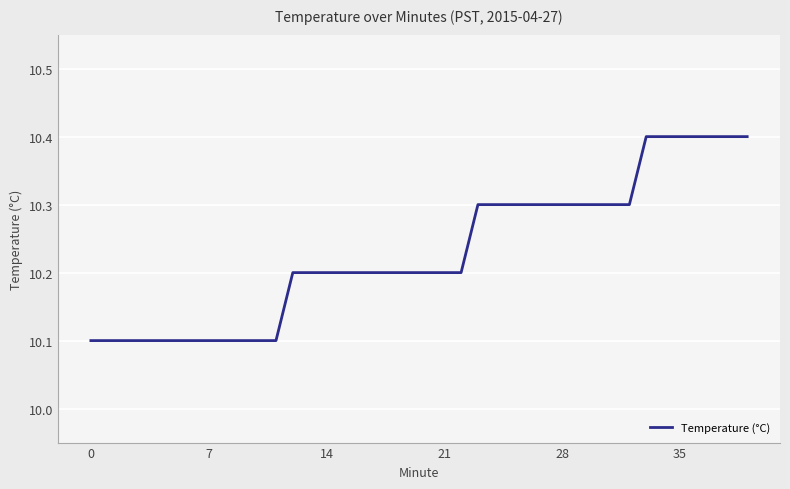

What is the difference between the maximum and minimum values?

0.3